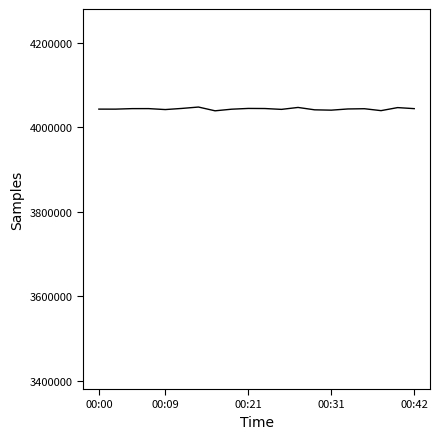

What is the smallest value displayed?

4038895